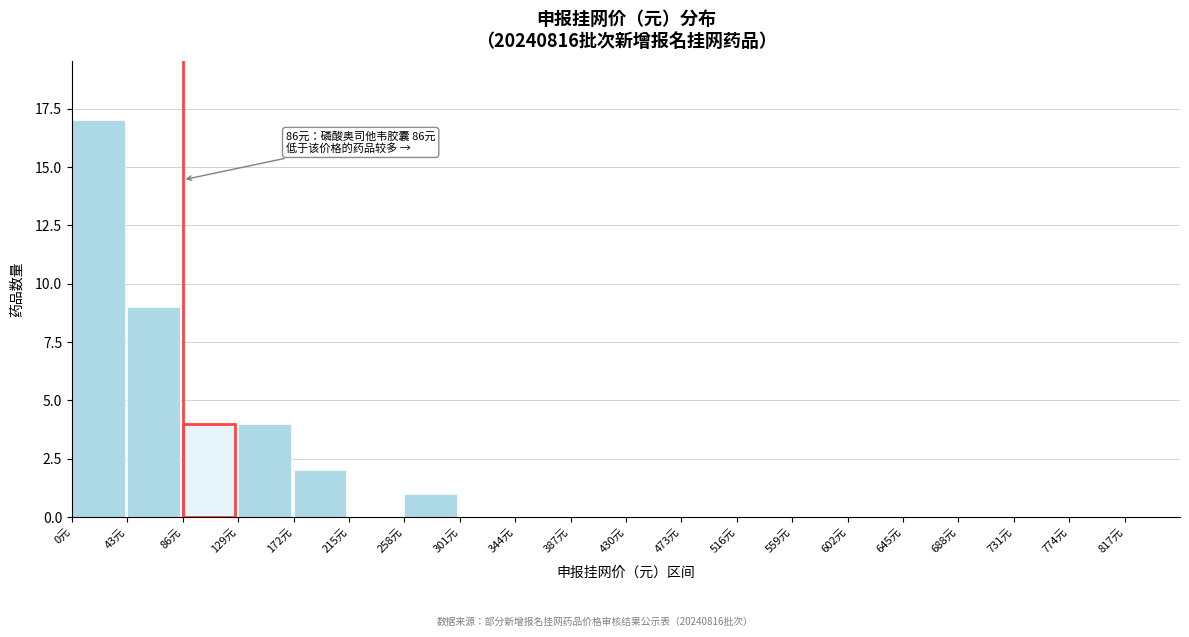

Over which range of the x-axis is the bar tallest?

0 to 43